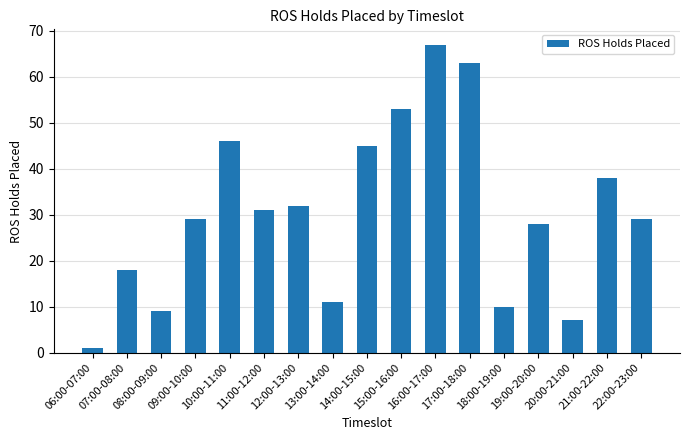

What is the ratio of the value at 12:00-13:00 to the value at 22:00-23:00?

1.1